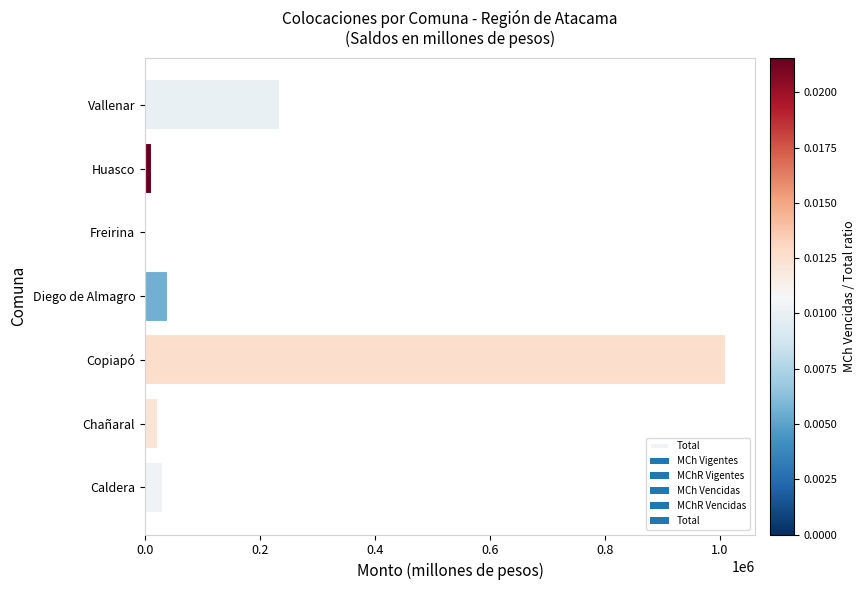

What is the smallest value displayed?

3605.5